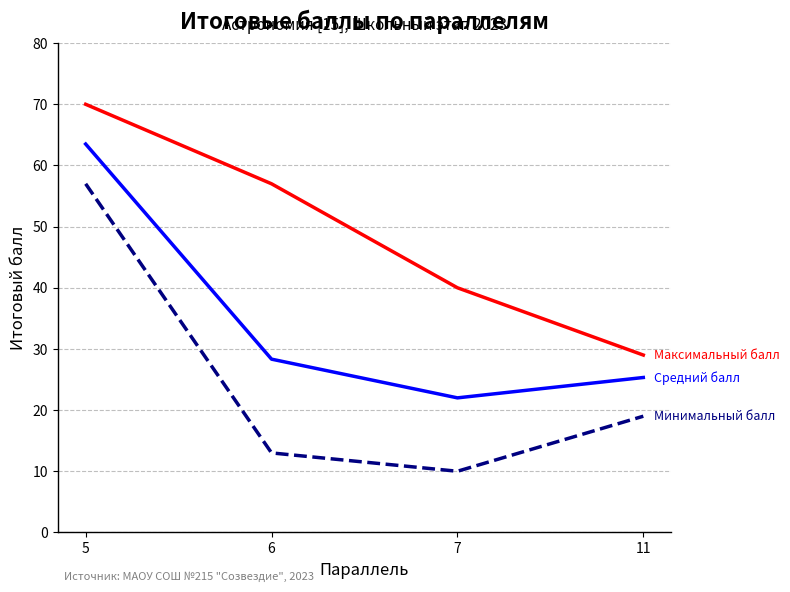

At which category is the sum across all series the highest?

5